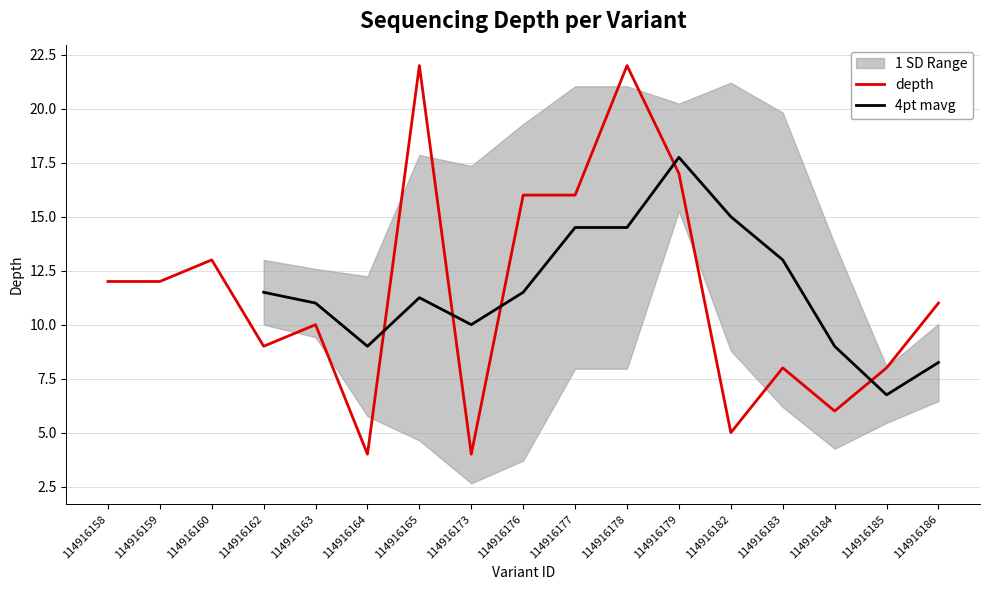

Rank the categories by depth value from highest to lowest.

114916165, 114916178, 114916179, 114916176, 114916177, 114916160, 114916158, 114916159, 114916186, 114916163, 114916162, 114916183, 114916185, 114916184, 114916182, 114916164, 114916173